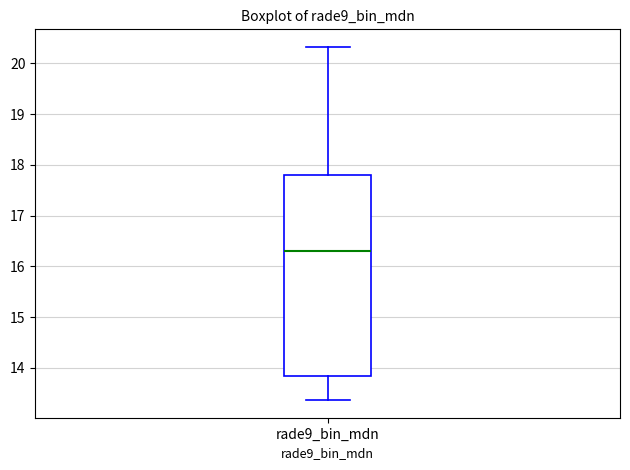

Read this box plot against the y-axis: the position of the median line, the range covered by the box, and the ends of both whiskers. The values are not printed on the chart, so give them approximately, as read against the axis.

median 16.3, box 13.8 to 17.8, whiskers 13.4 to 20.3